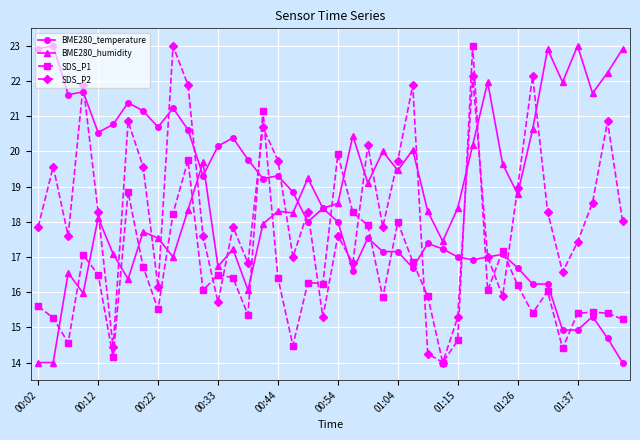

What is the minimum value for SDS_P2?

14.0